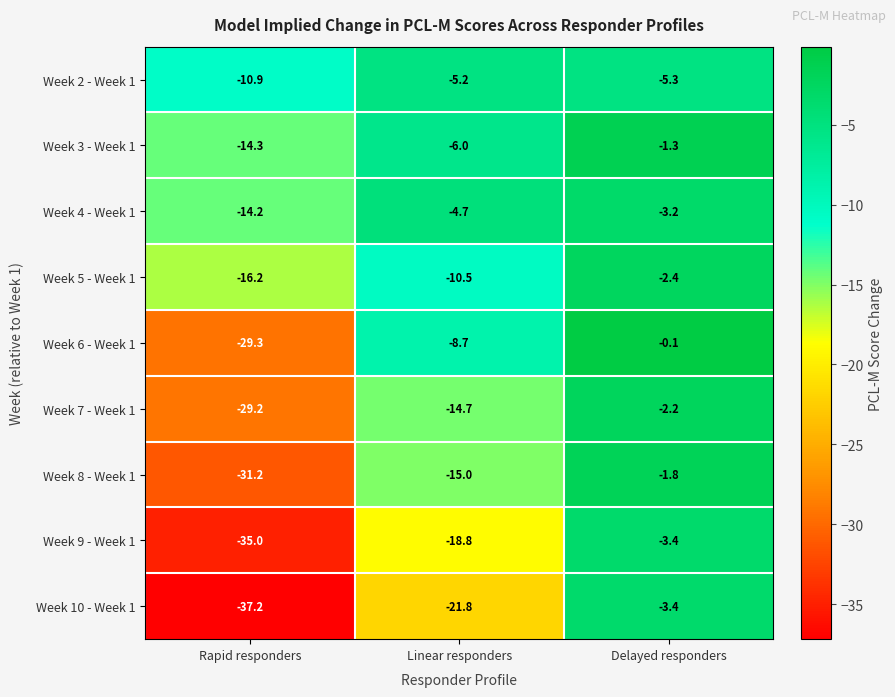

At which category is the sum across all series the highest?

Delayed responders